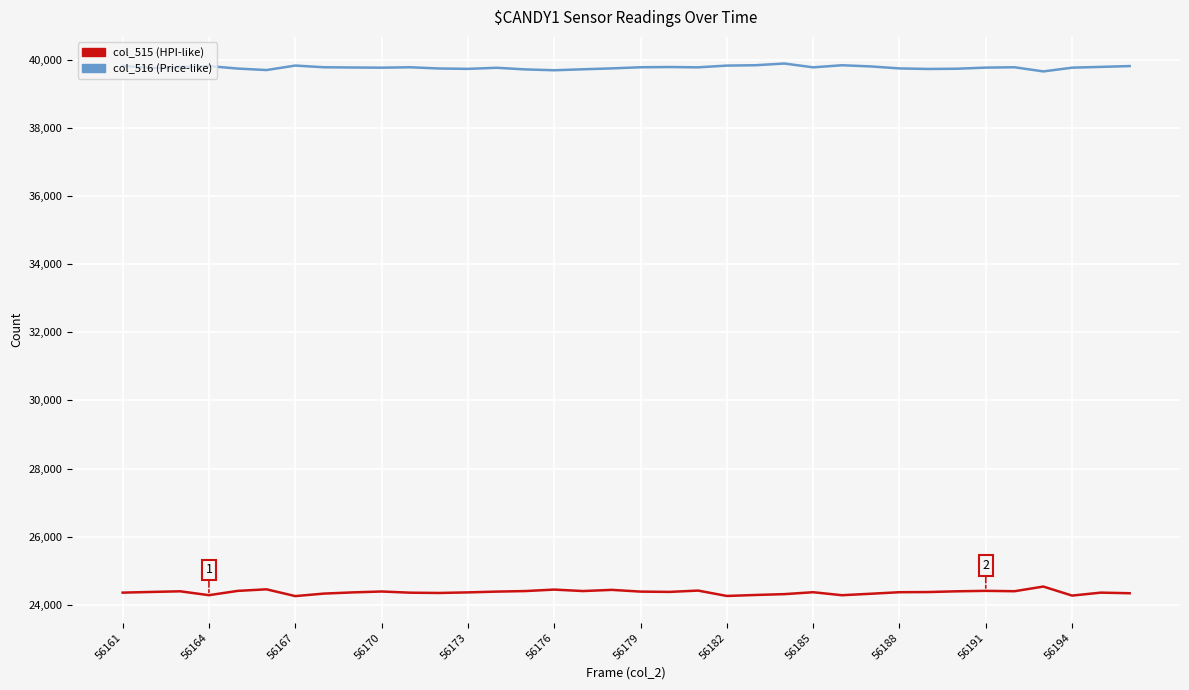

List the series in order of their peak value, highest first.

col_516 (Price-like), col_515 (HPI-like)